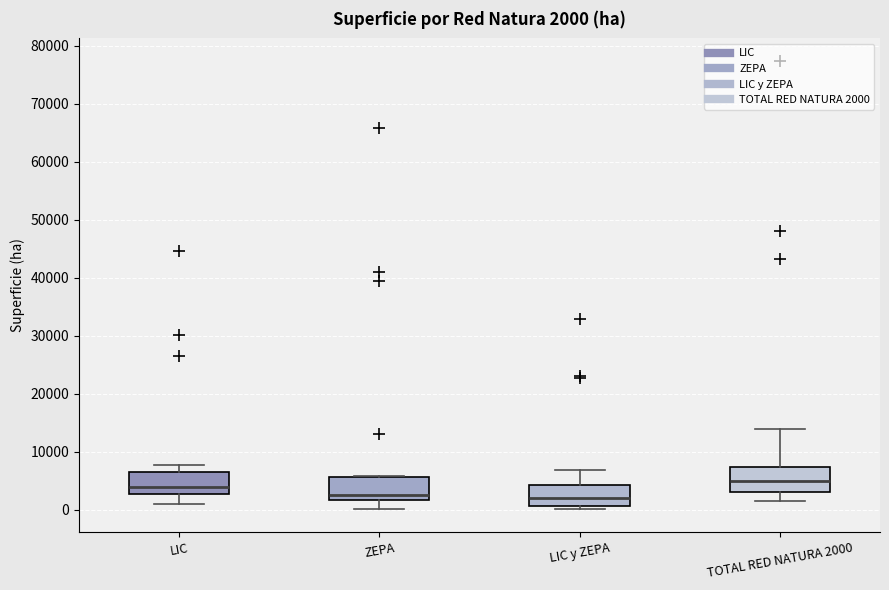

Which box's median line is the highest?

TOTAL RED NATURA 2000